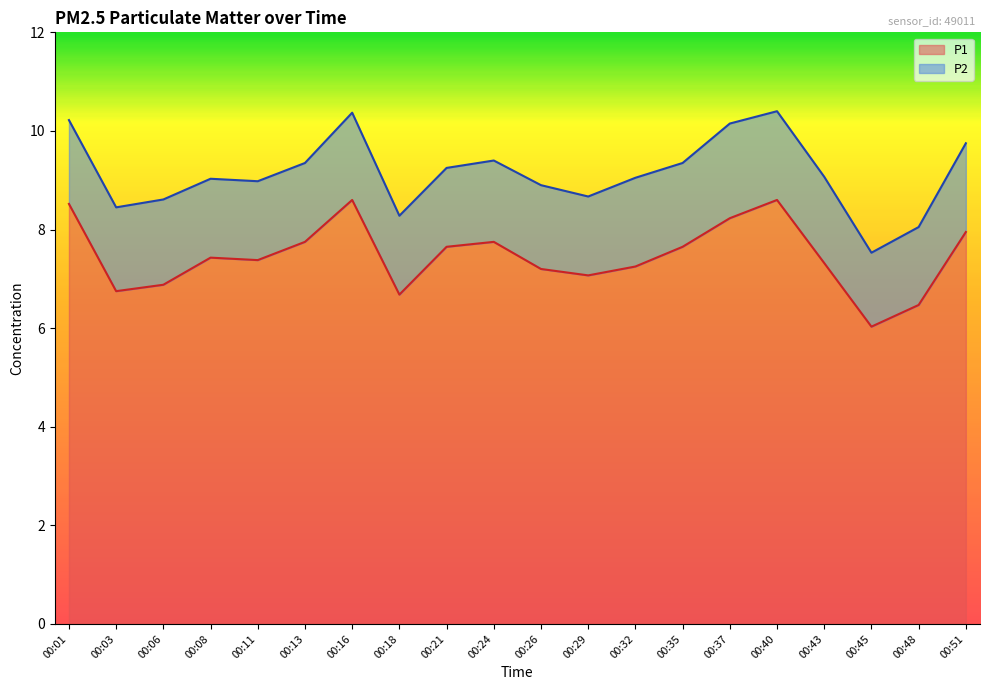

List the labels in order of value, largest first.

00:16, 00:40, 00:01, 00:37, 00:51, 00:13, 00:24, 00:21, 00:35, 00:08, 00:11, 00:43, 00:32, 00:26, 00:29, 00:06, 00:03, 00:18, 00:48, 00:45